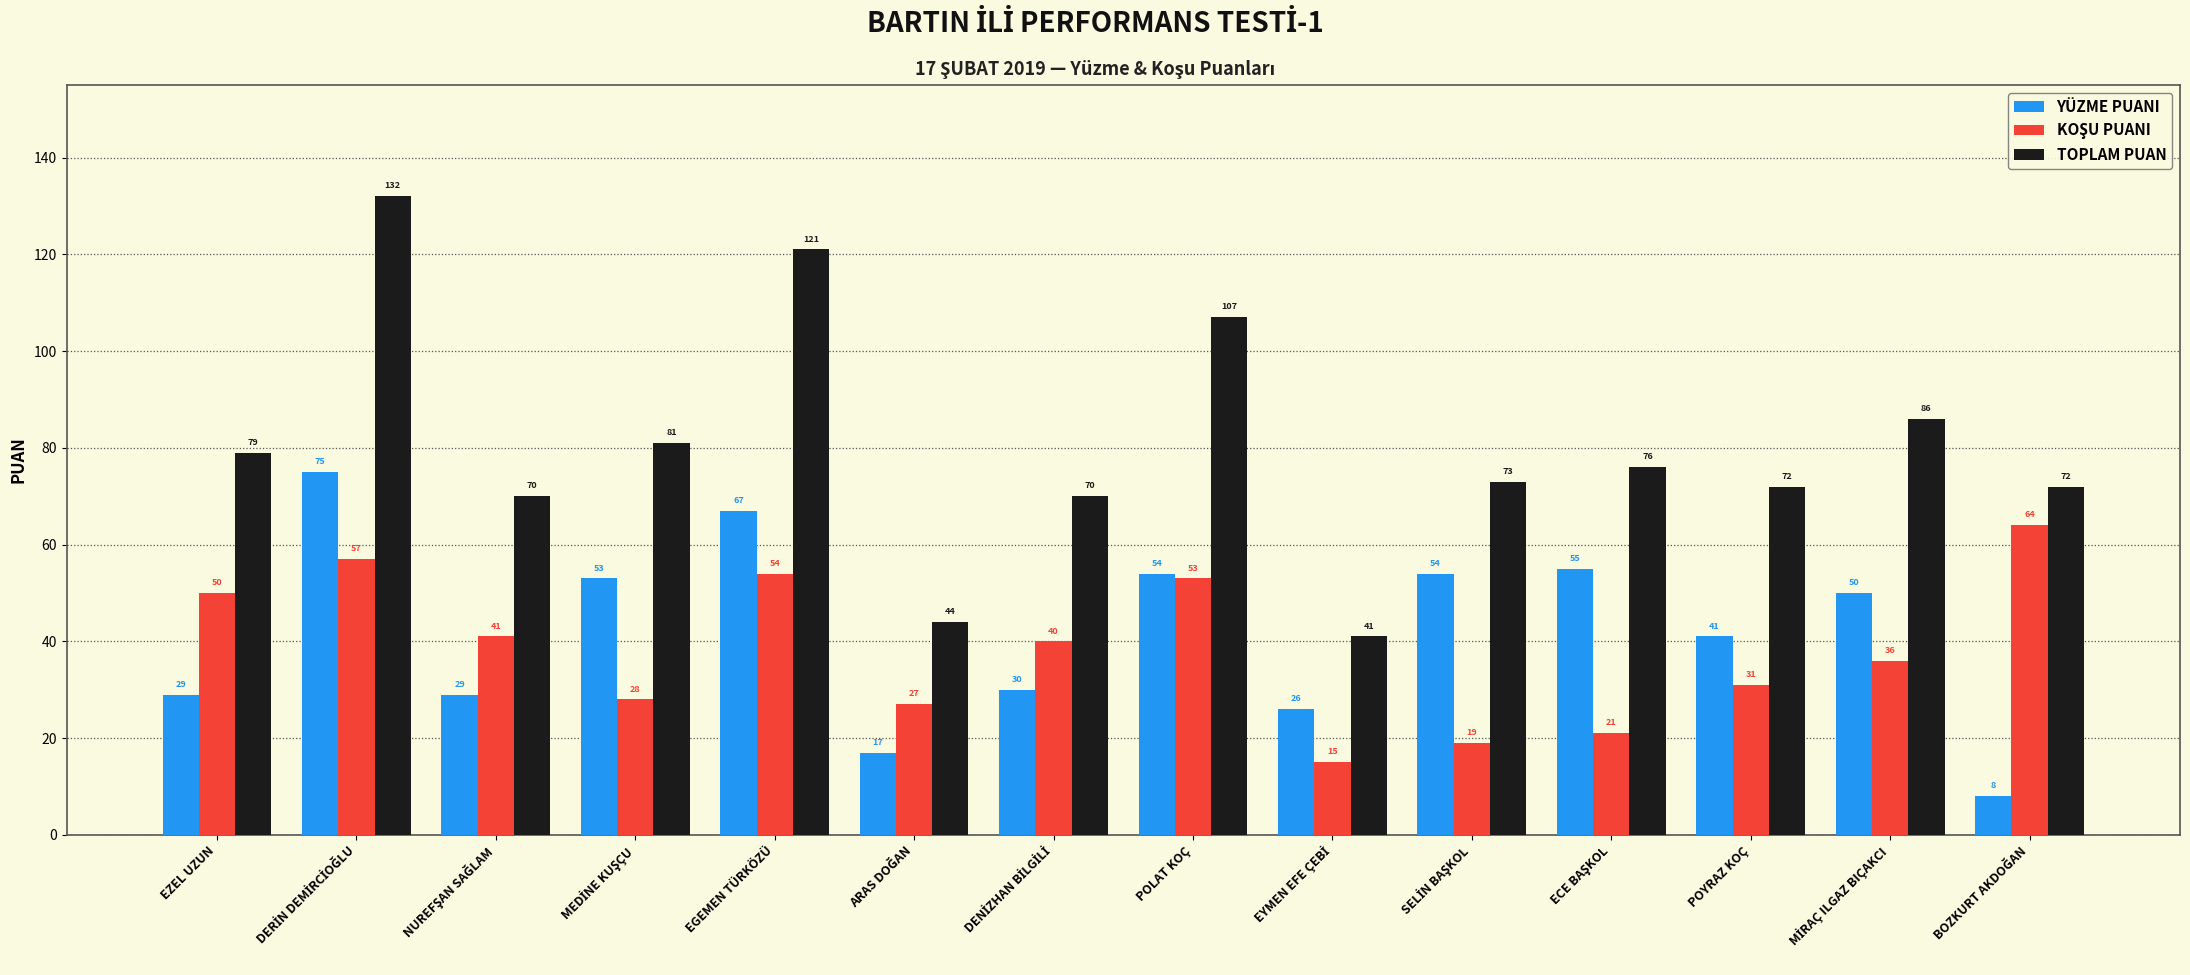

Which series has the largest total across all categories?

TOPLAM PUAN